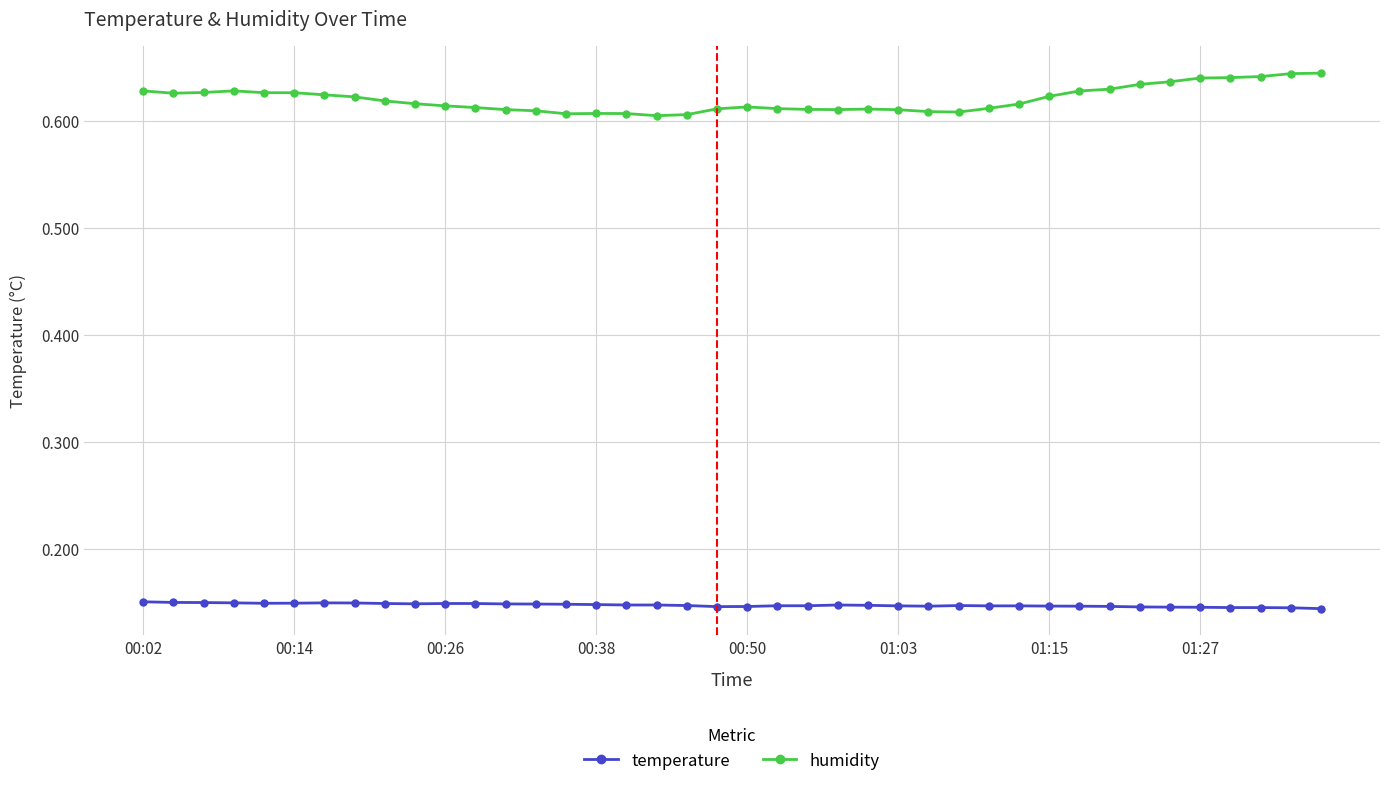

True or false: humidity has more than 1 interior local peaks.

True